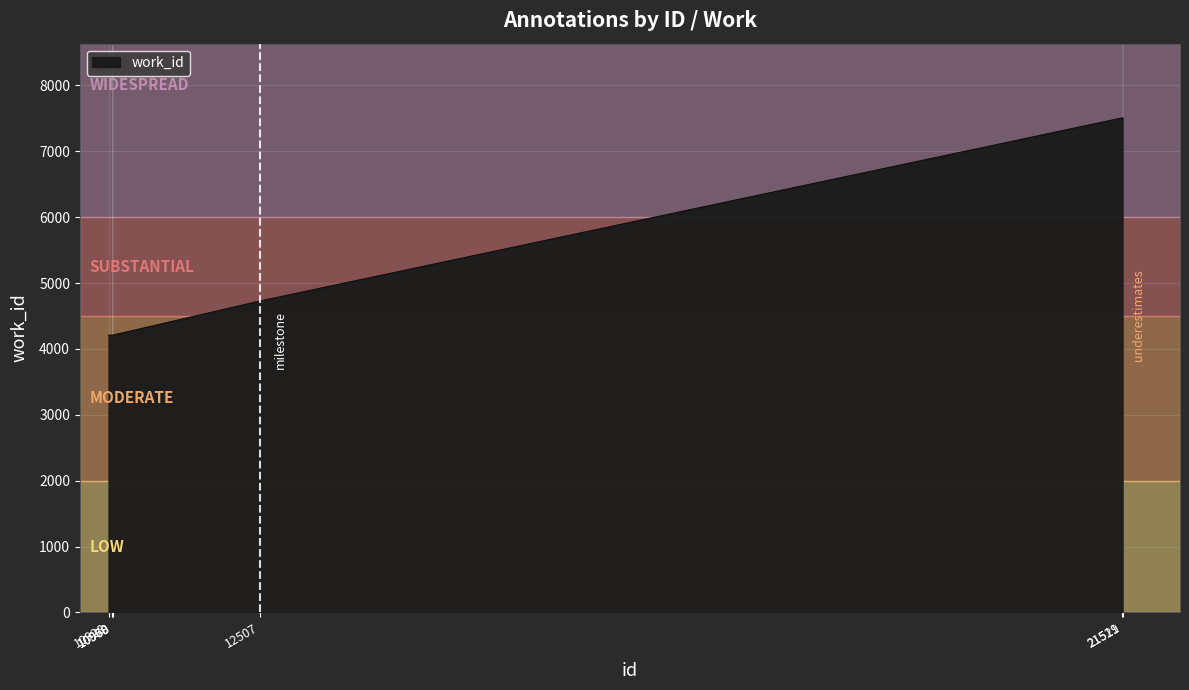

Between 10970 and 12507, which is larger?

12507